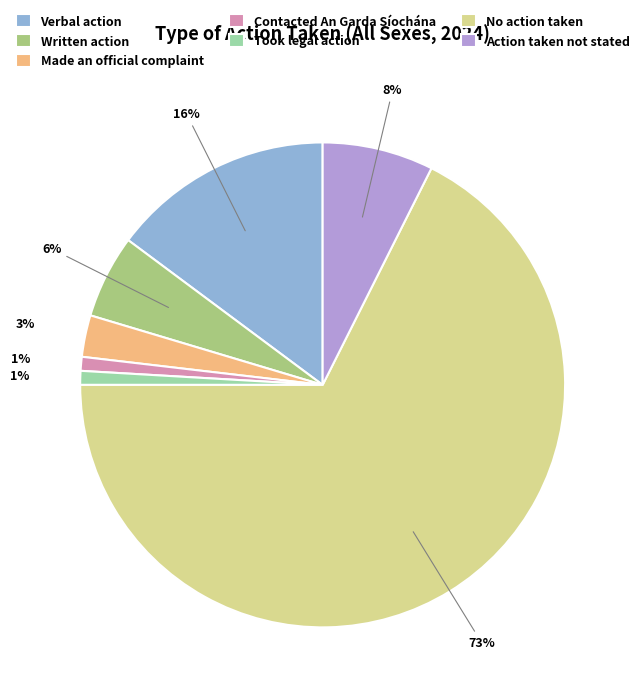

What is the majority slice?

No action taken